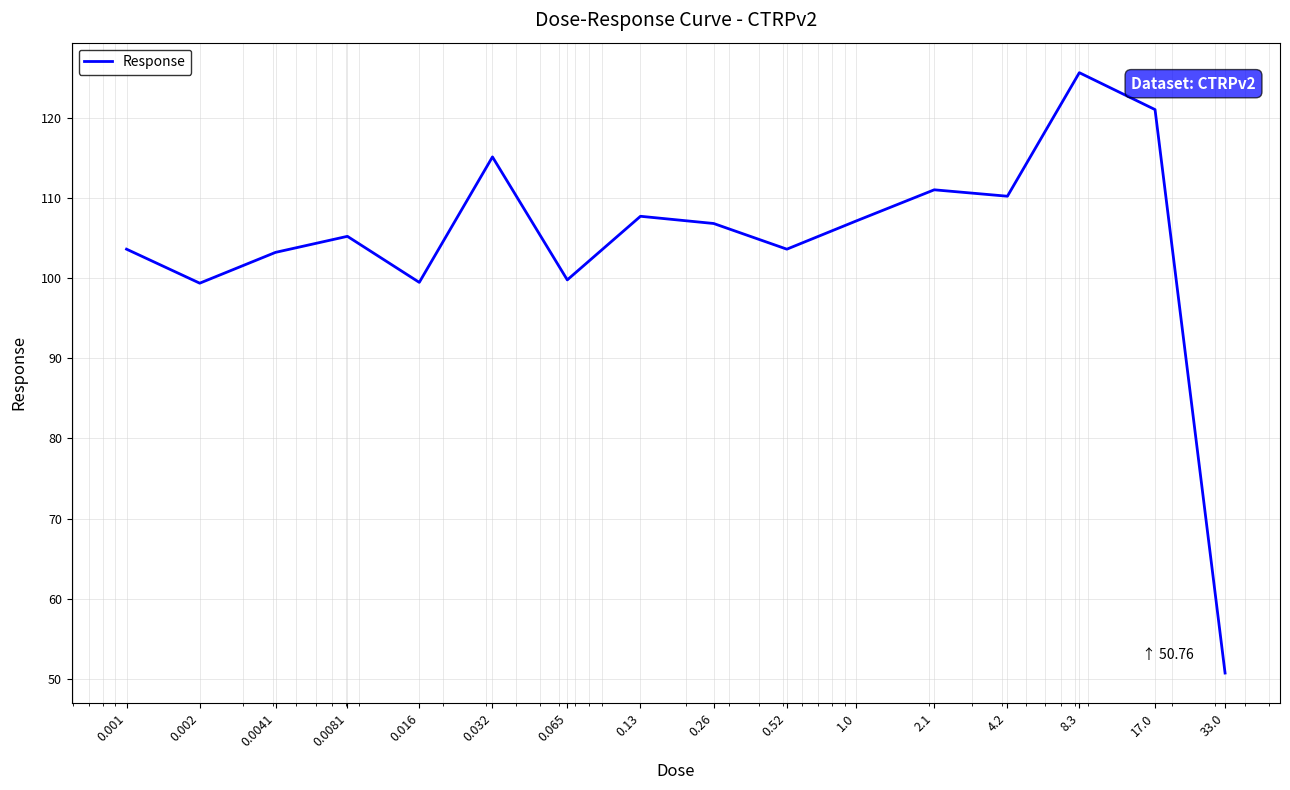

How many interior local valleys (lower than both neighbors) does the data have?

5